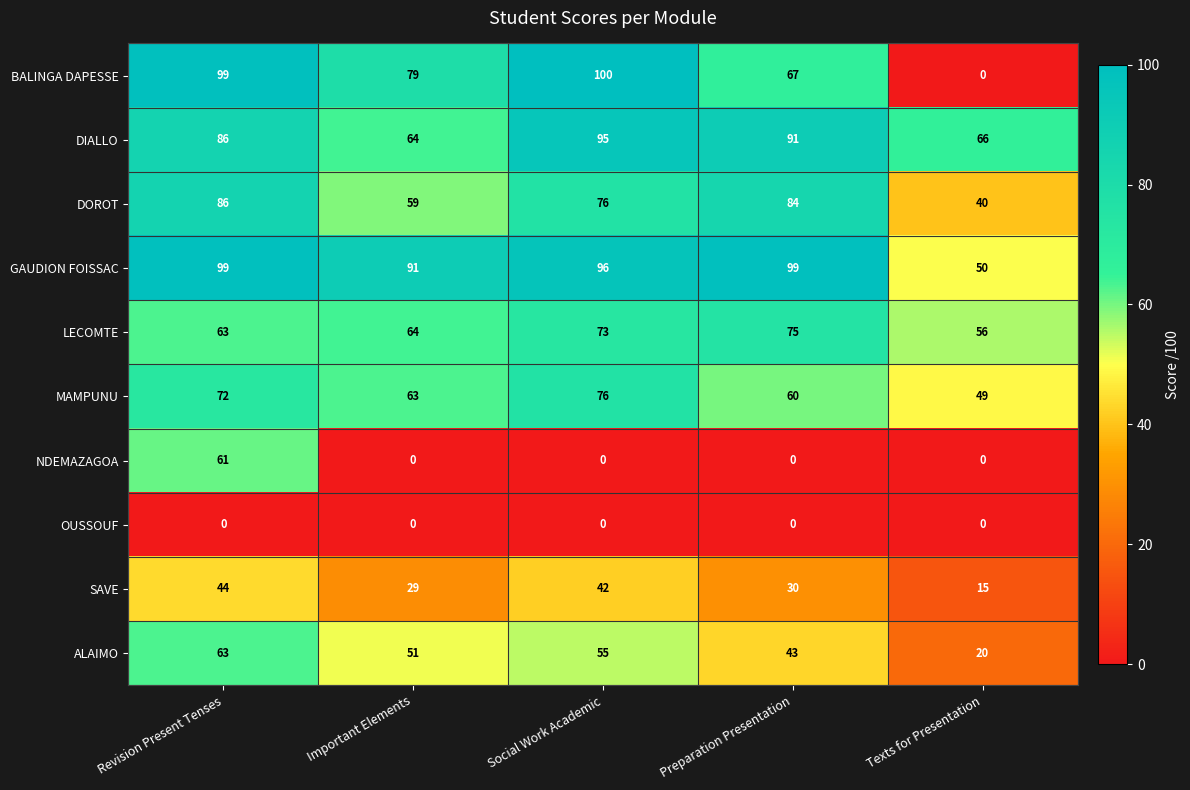

At how many categories does at least one series exceed 79?

4